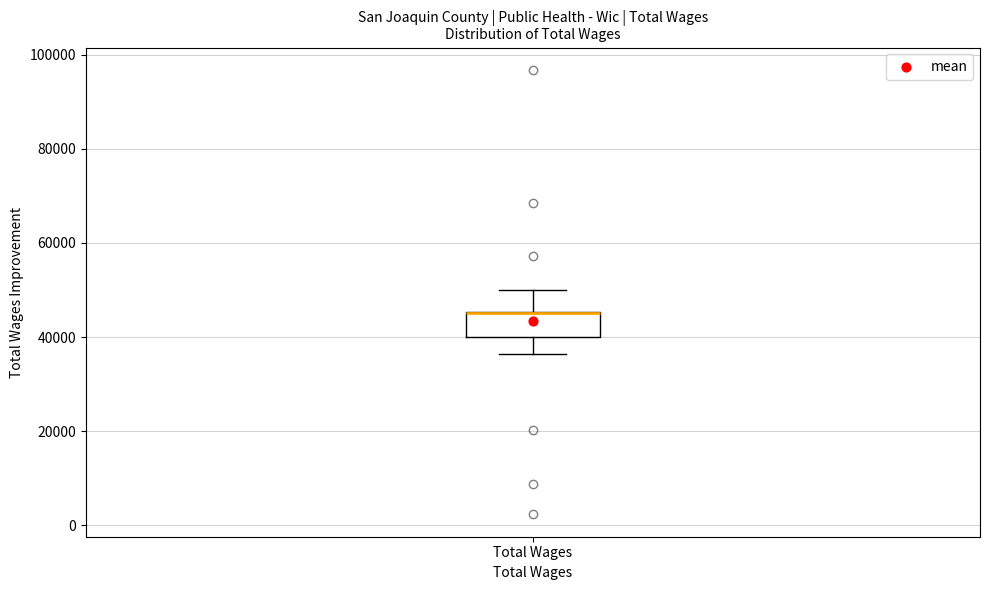

Where is the upper edge of the box for Total Wages on the y-axis? The values are not printed on the chart, so give them approximately, as read against the axis.

46000